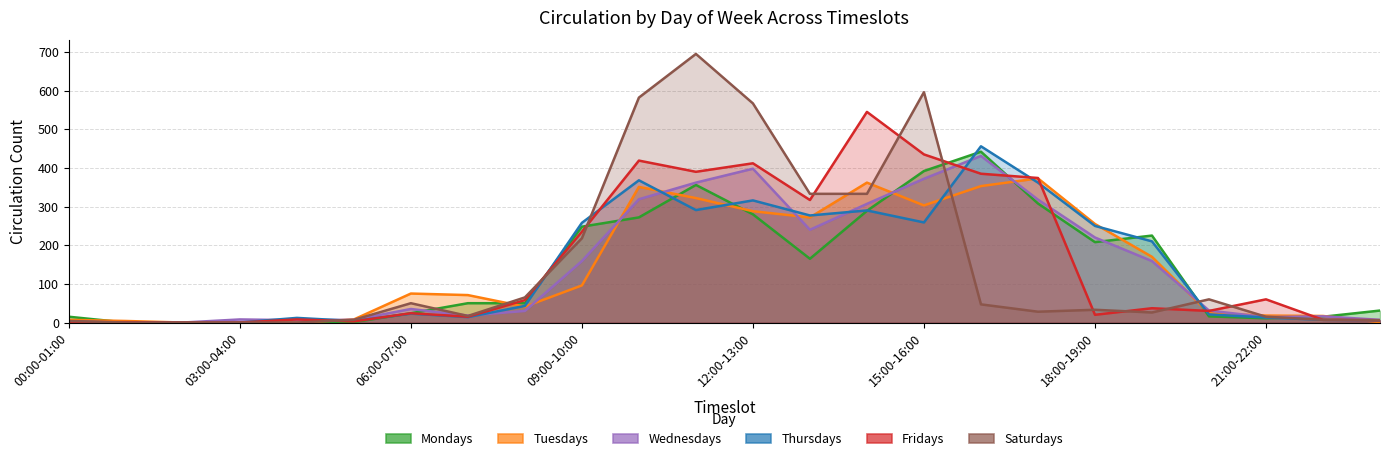

What is the greatest value displayed?

695